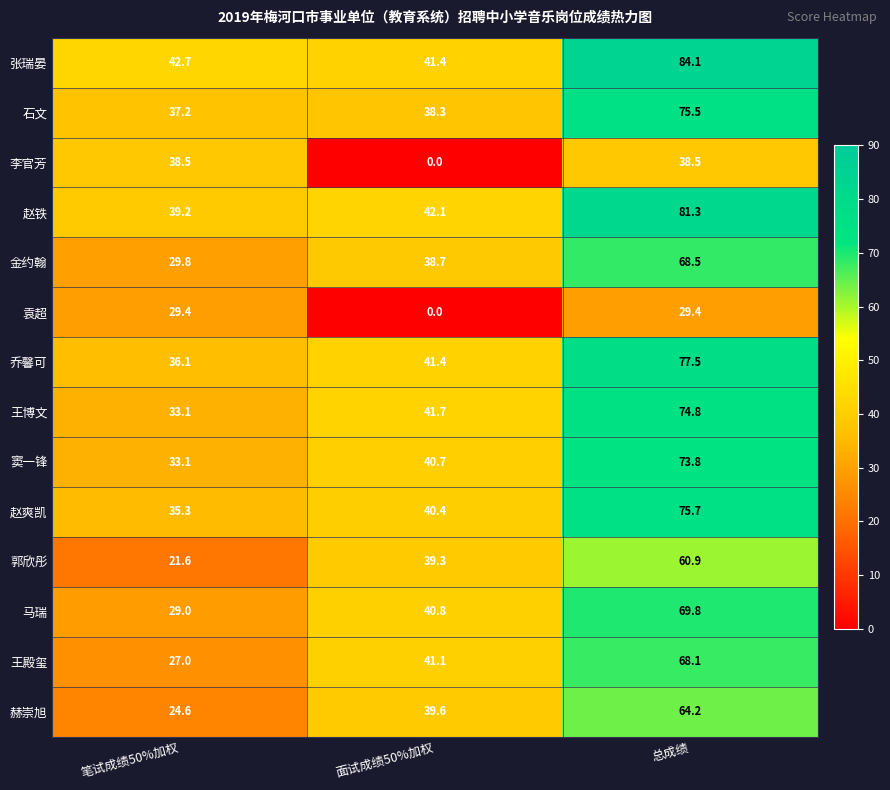

At which category is the sum across all series the highest?

总成绩